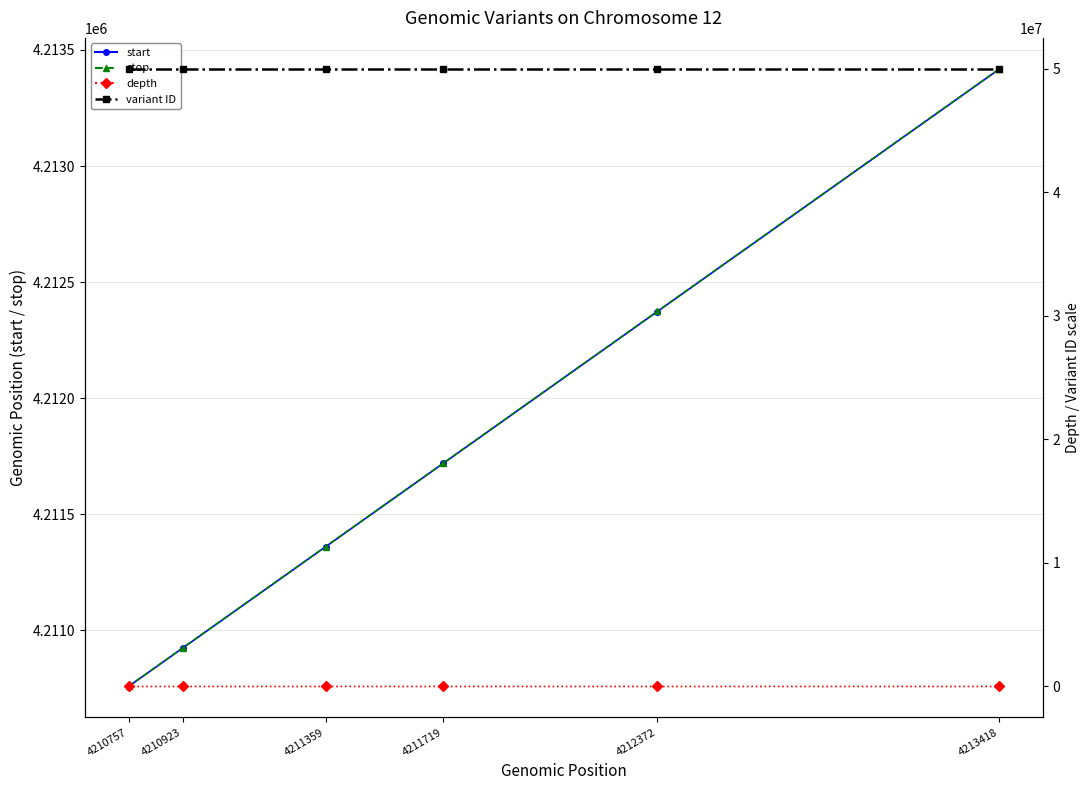

How many lines are shown in the chart?

4